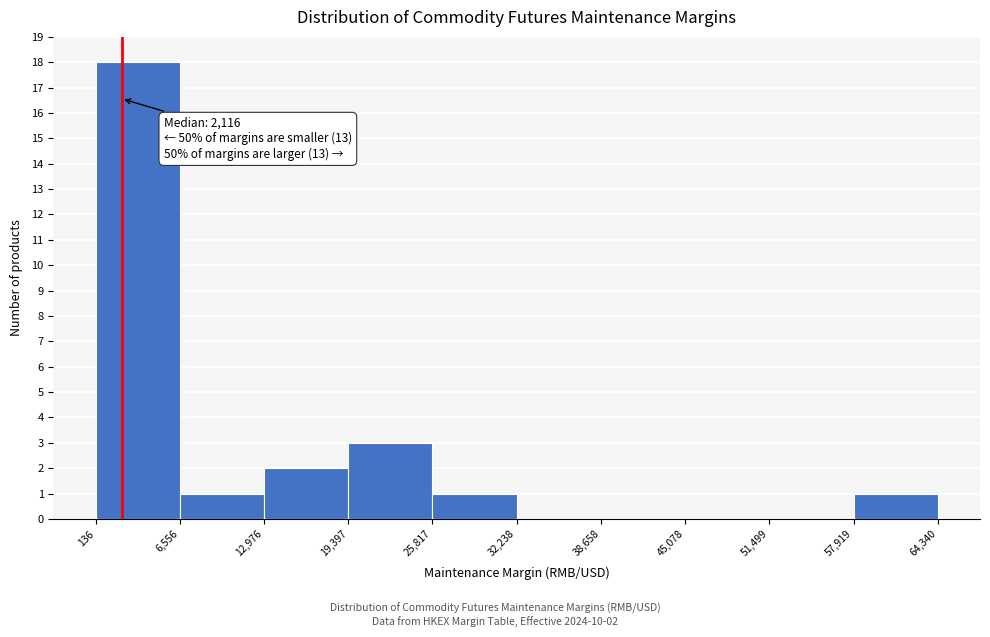

Over which range of the x-axis is the bar tallest?

136 to 6,556